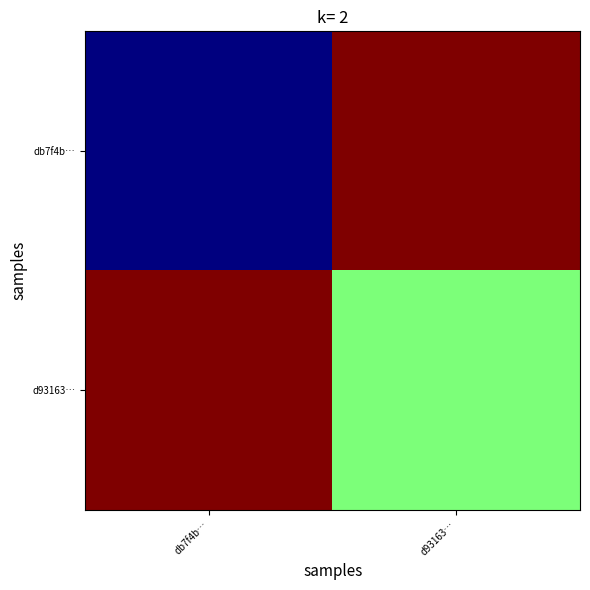

What is the total value across all series at d93163…?

1